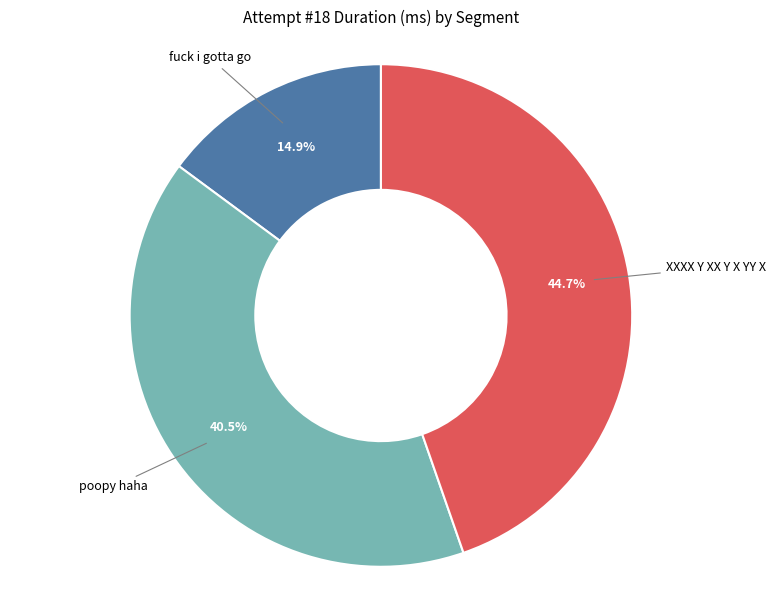

Is there a majority slice in this chart?

No